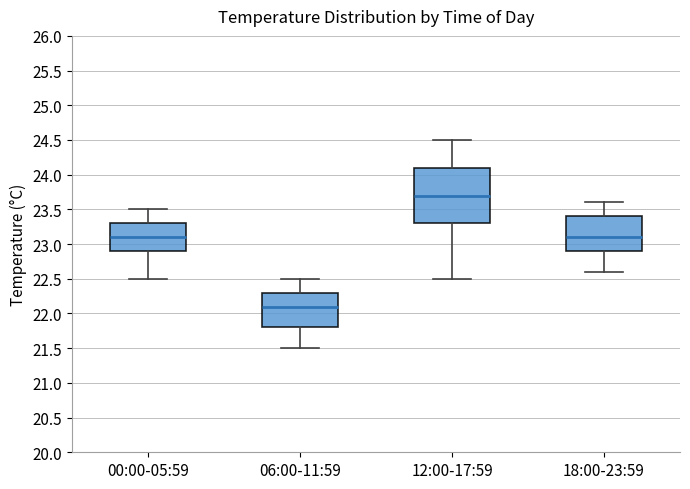

Comparing the boxes themselves (not the whiskers), which one is the tallest?

12:00-17:59